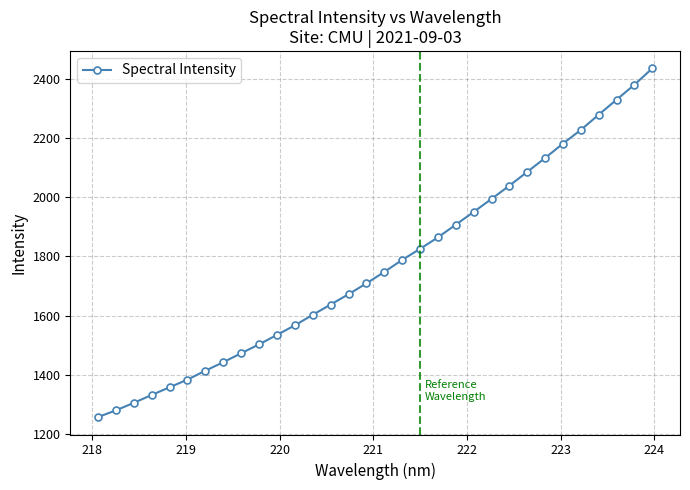

Does the chart display data point markers on the line(s)?

Yes